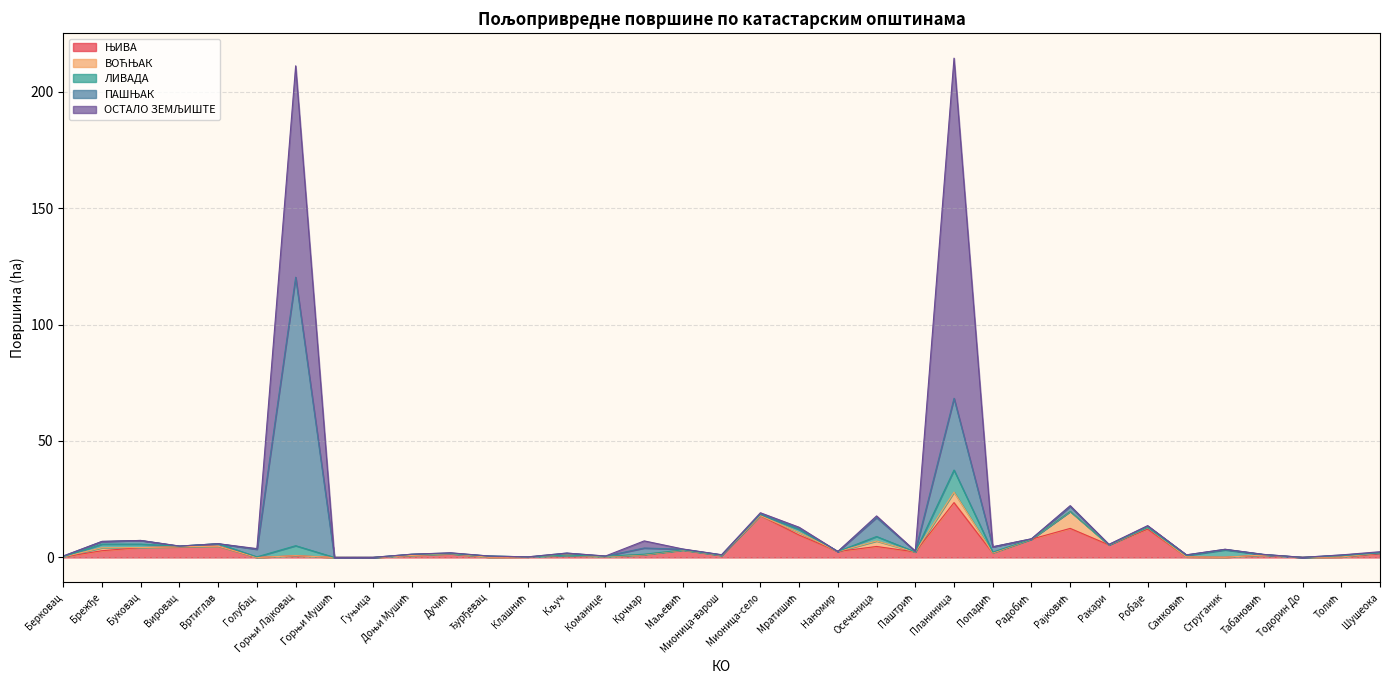

The value of ВОЋЊАК at Гуњица is -2.2. True or false?

False